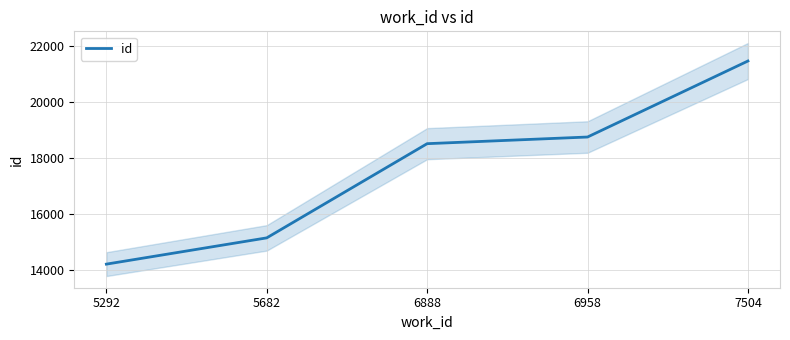

How many distinct data groups are displayed?

1